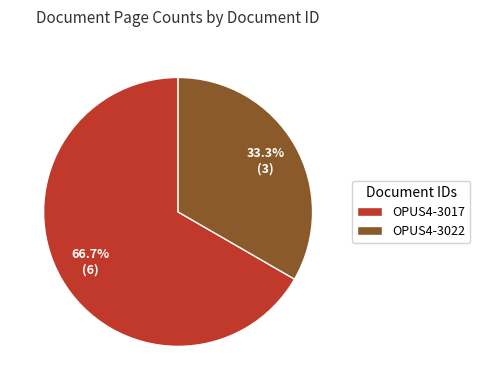

Approximately how many times larger is the value at OPUS4-3017 compared to OPUS4-3022?

2.0